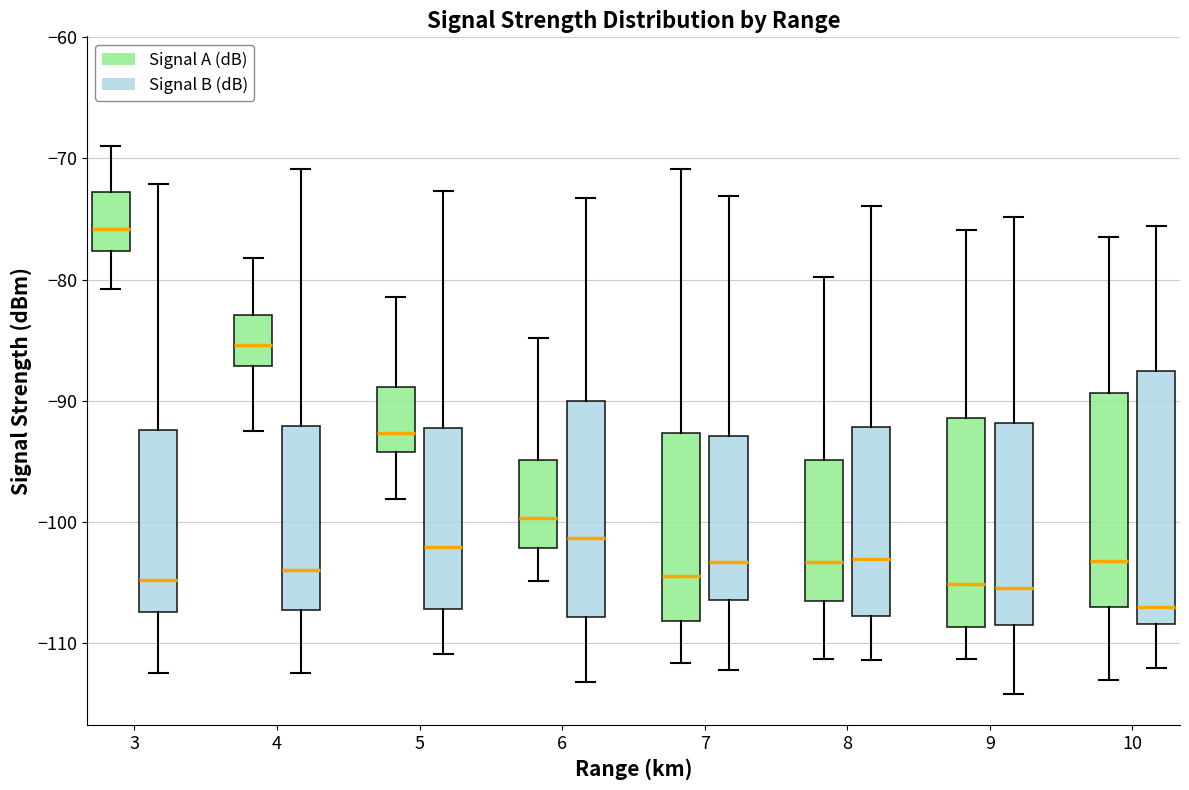

Which box is the tallest, from its lower edge to its upper edge?

10 (Signal B (dB))